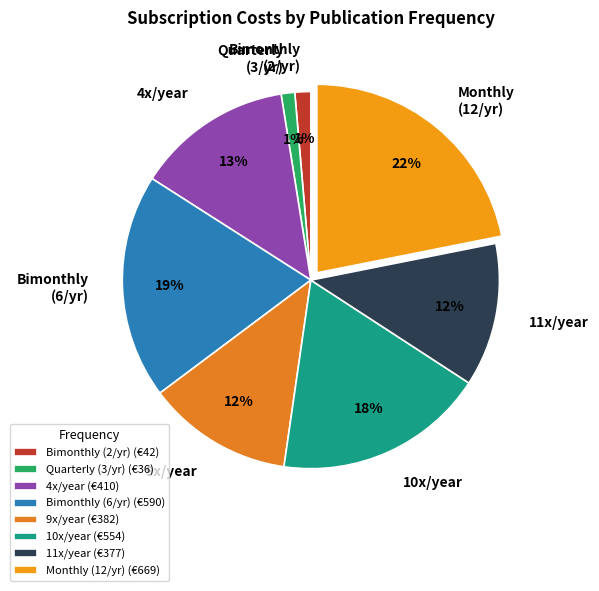

What percentage is the Bimonthly (6/yr) slice, to the nearest percent?

19%